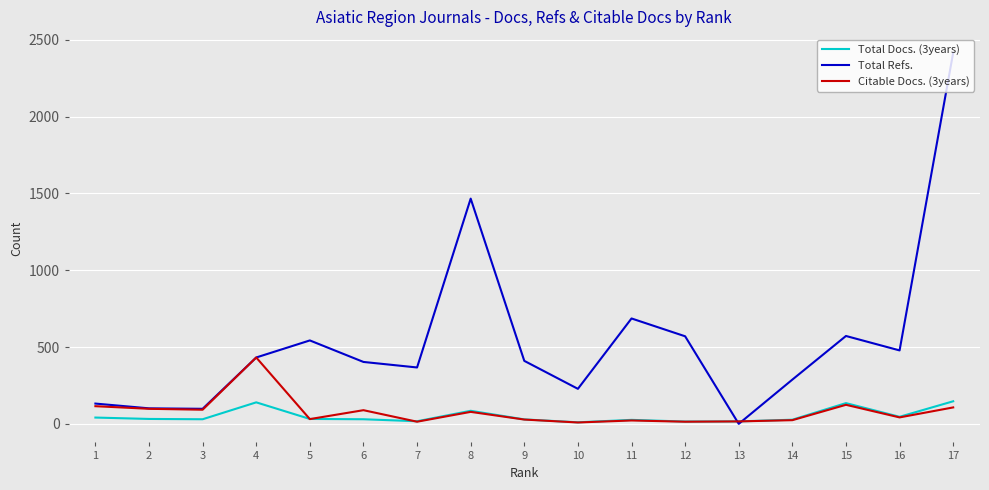

Which series has the largest total across all categories?

Total Refs.